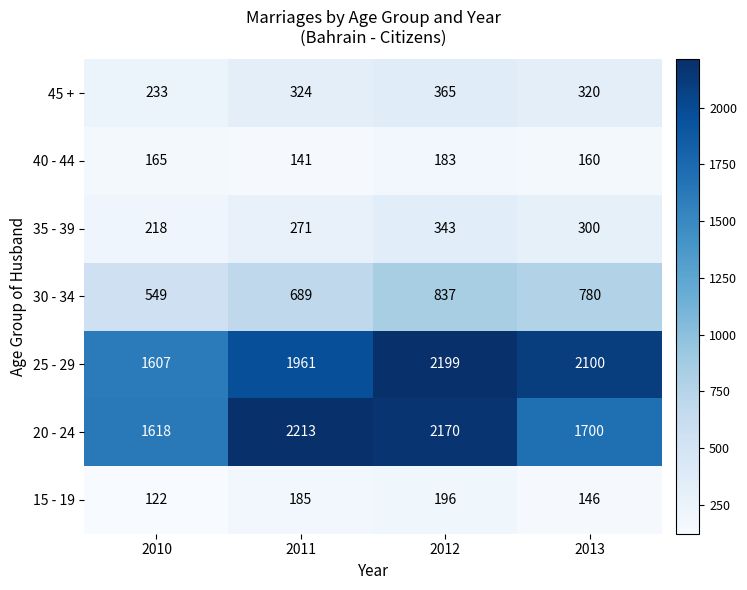

What is the maximum value shown in the chart?

2213